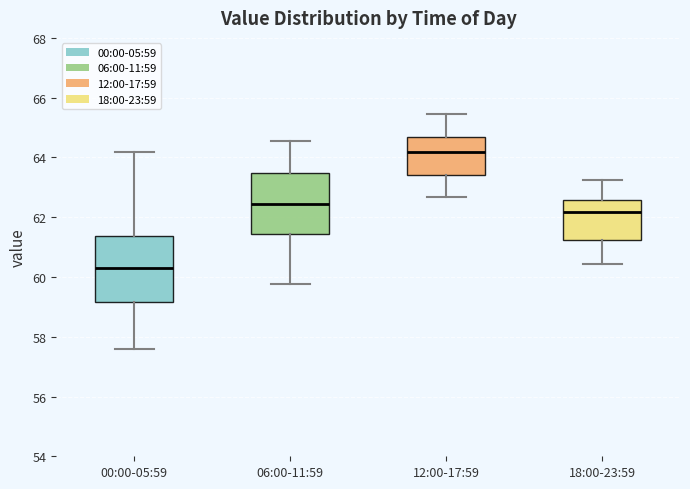

Reading left to right, transcribe this box plot: for each box, give where its median line is, the range the box spans, and where its two whiskers end, as read against the y-axis. The values are not printed on the chart, so give them approximately, as read against the axis.

00:00-05:59: median 60.4, box 59.2 to 61.4, whiskers 57.6 to 64.2
06:00-11:59: median 62.4, box 61.4 to 63.4, whiskers 59.8 to 64.6
12:00-17:59: median 64.2, box 63.4 to 64.6, whiskers 62.6 to 65.4
18:00-23:59: median 62.2, box 61.2 to 62.6, whiskers 60.4 to 63.2